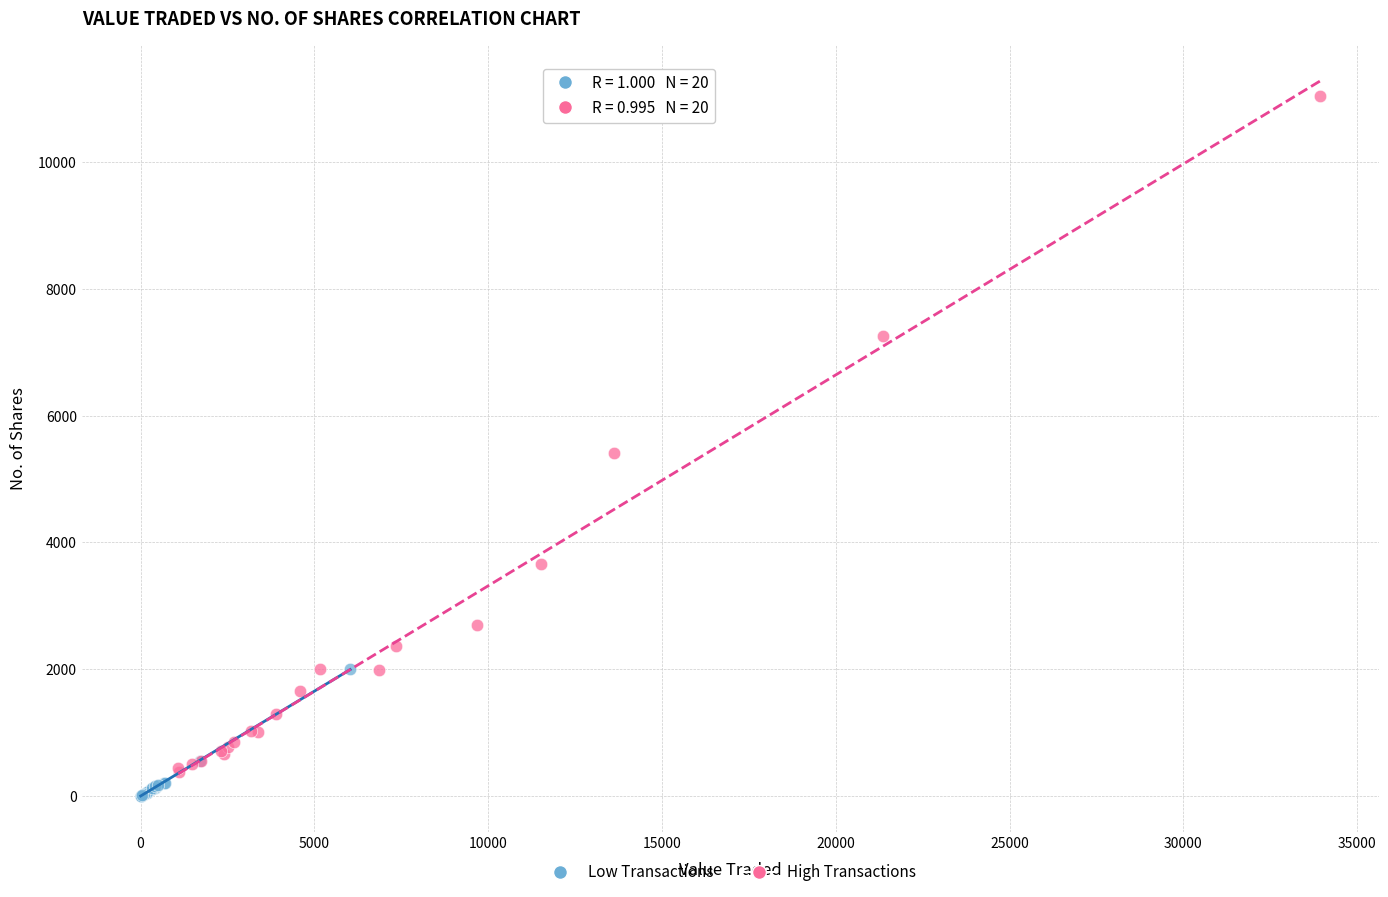

Which series has the widest spread of Y values?

High Transactions